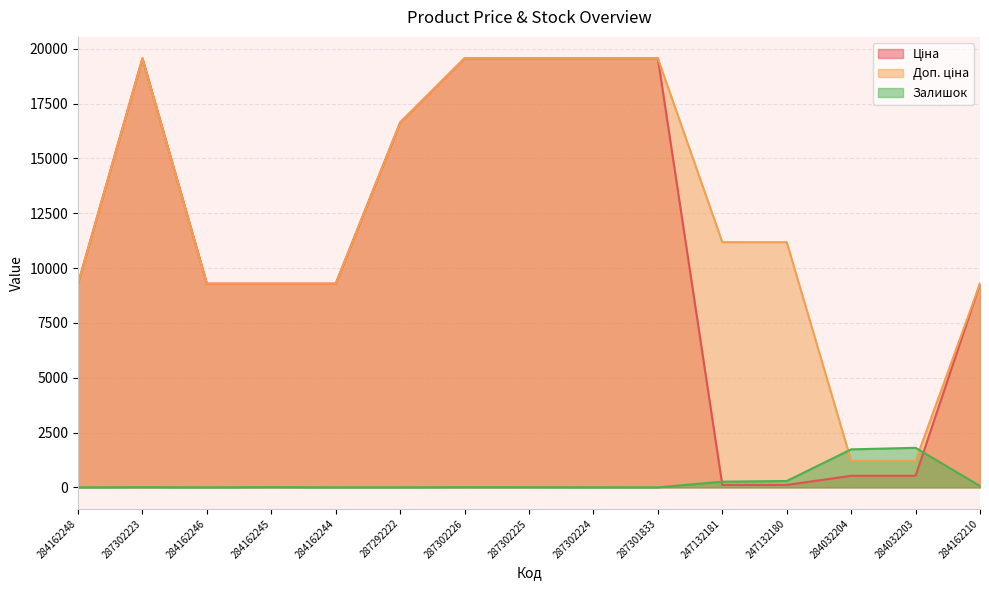

At 284162210, list the series in order from smallest to largest.

Залишок, Ціна, Доп. ціна